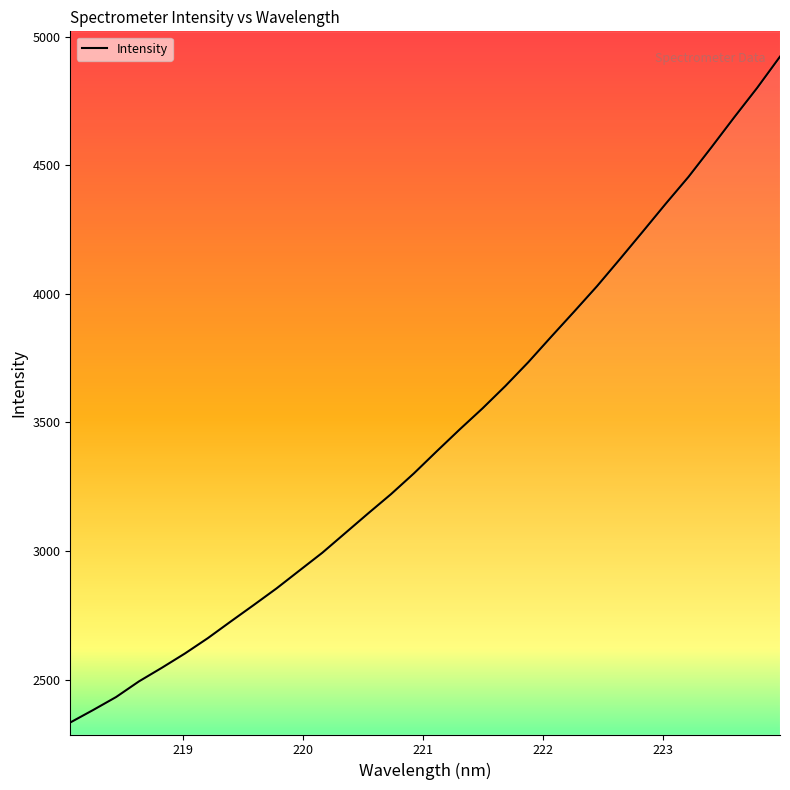

How many data points are above 3388?

16